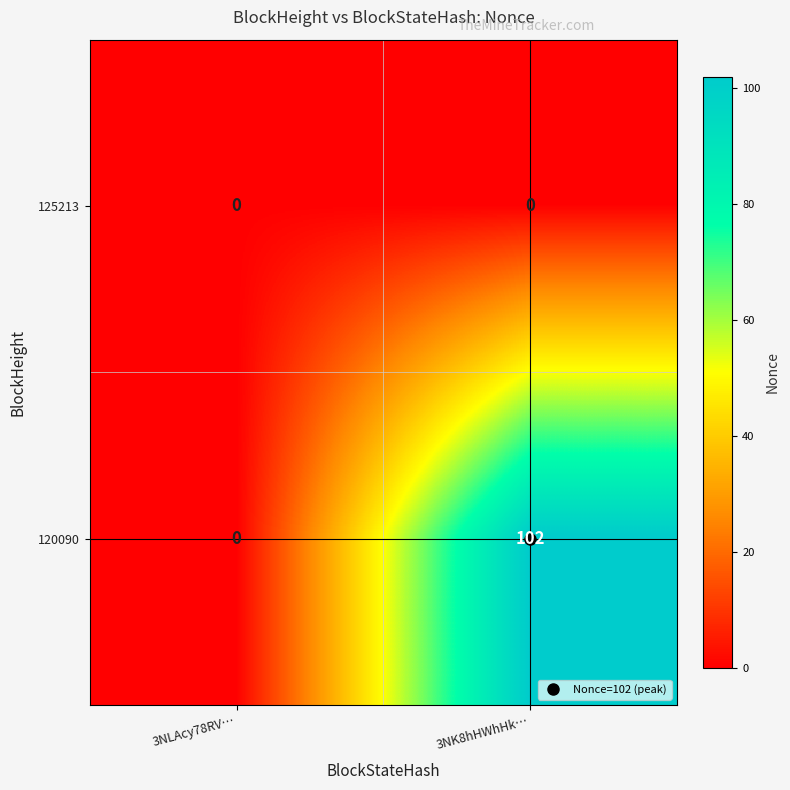

What is the total value across all series at 3NK8hHWhHk…?

102